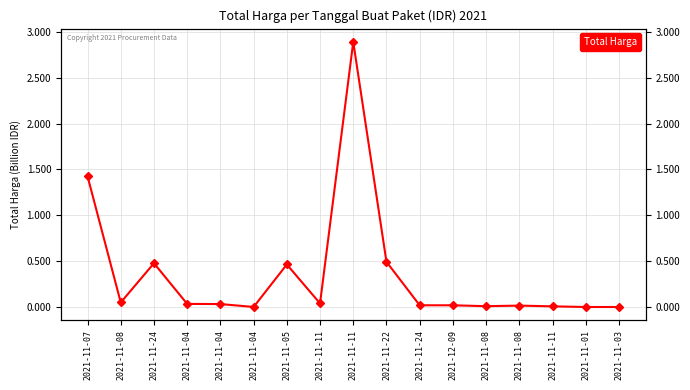

How many categories are shown in the chart?

17